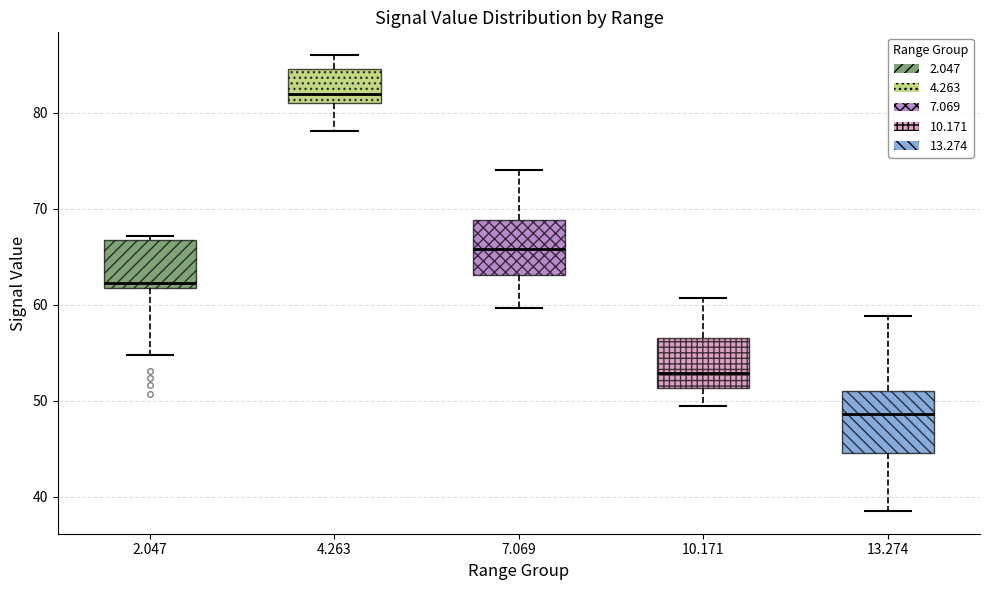

Where is the lower edge of the box at x = 13.274 on the y-axis? The values are not printed on the chart, so give them approximately, as read against the axis.

45